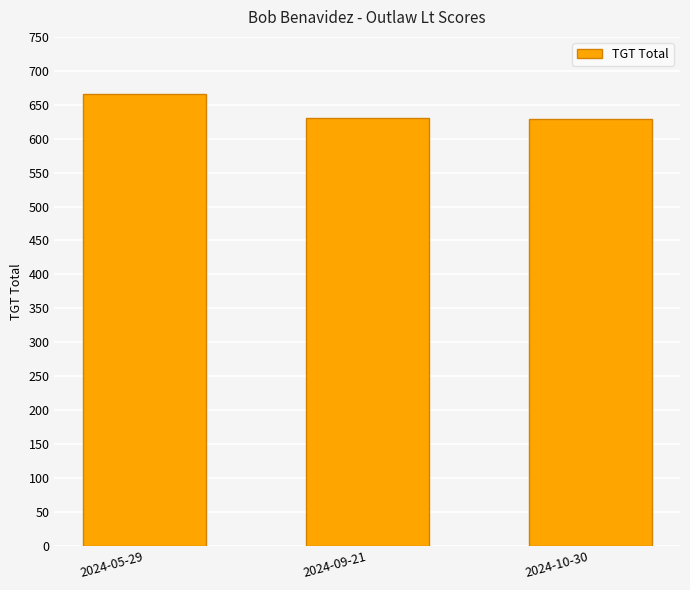

What is the value of the 3rd bar from the left?

629